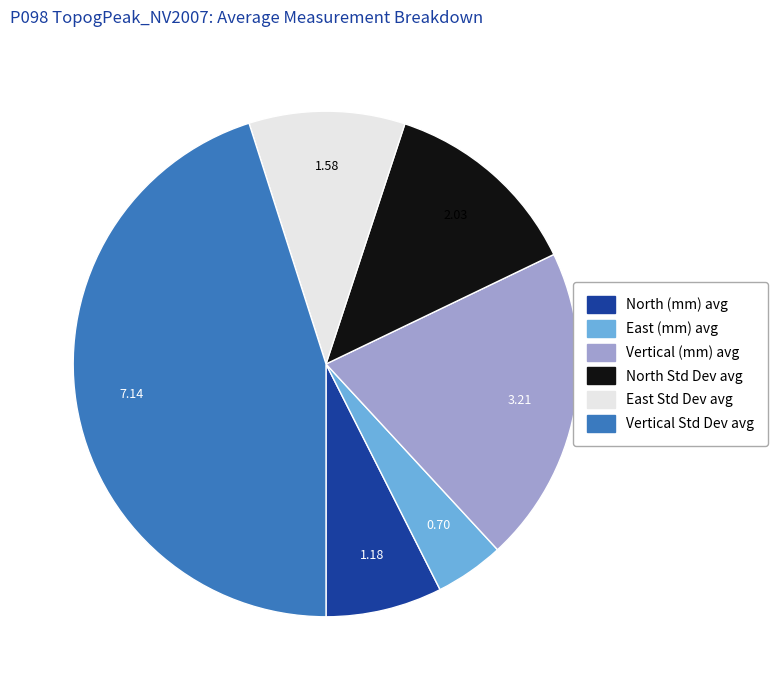

Is there any slice that represents more than half of the pie?

No